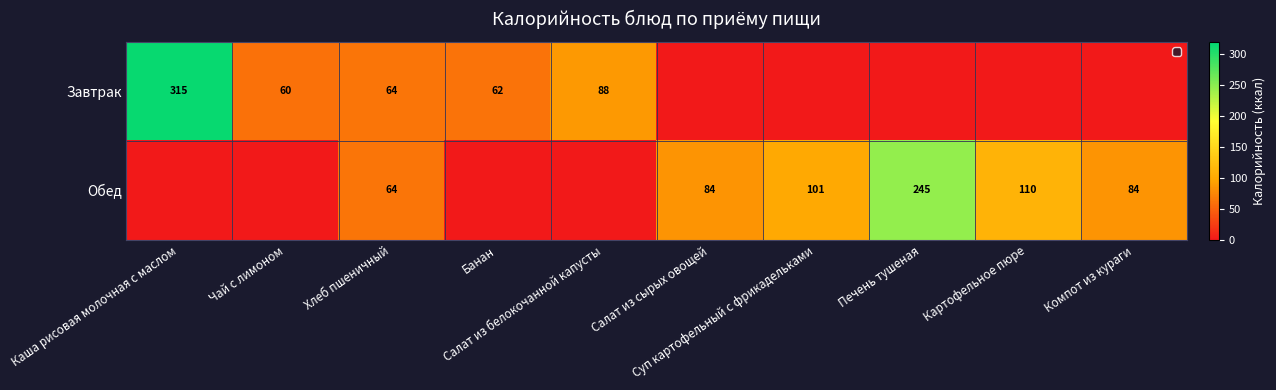

What is the spread (max minus min) of values at Суп картофельный с фрикадельками?

100.7